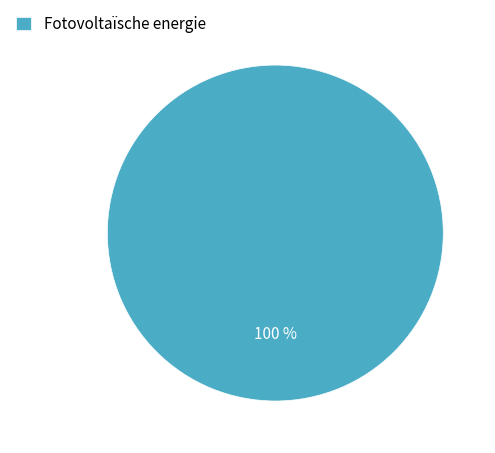

Is there any slice that represents more than half of the pie?

Yes